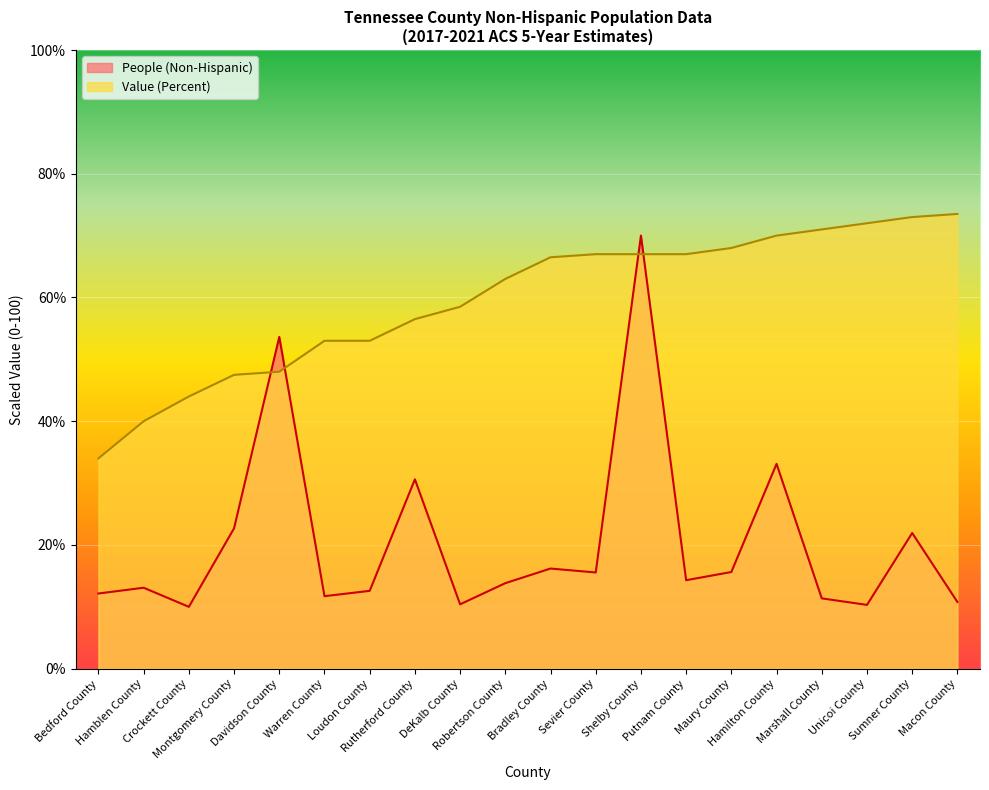

Where is People (Non-Hispanic) nearest to the value 40?

Hamilton County